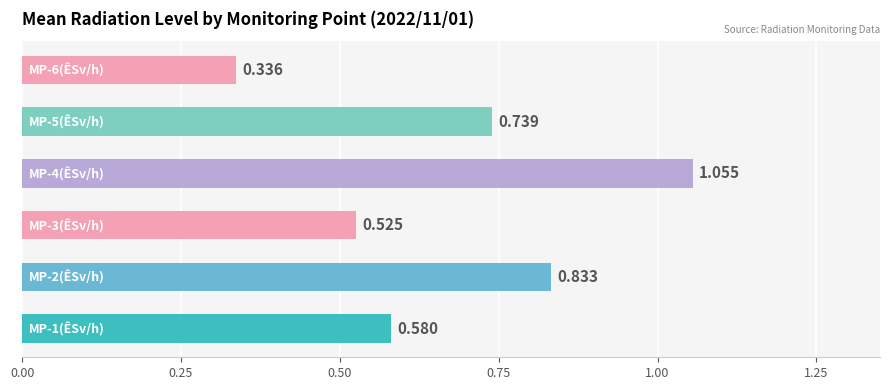

Does the chart contain stacked bars?

No